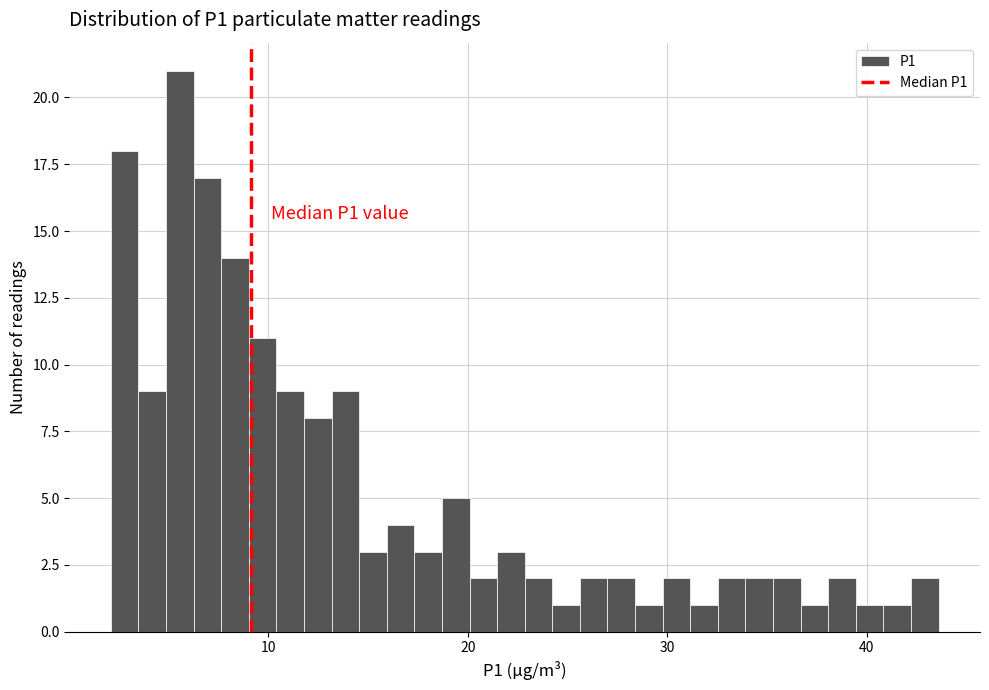

Read against the x-axis, roughly where is the centre of the tallest bar?

6